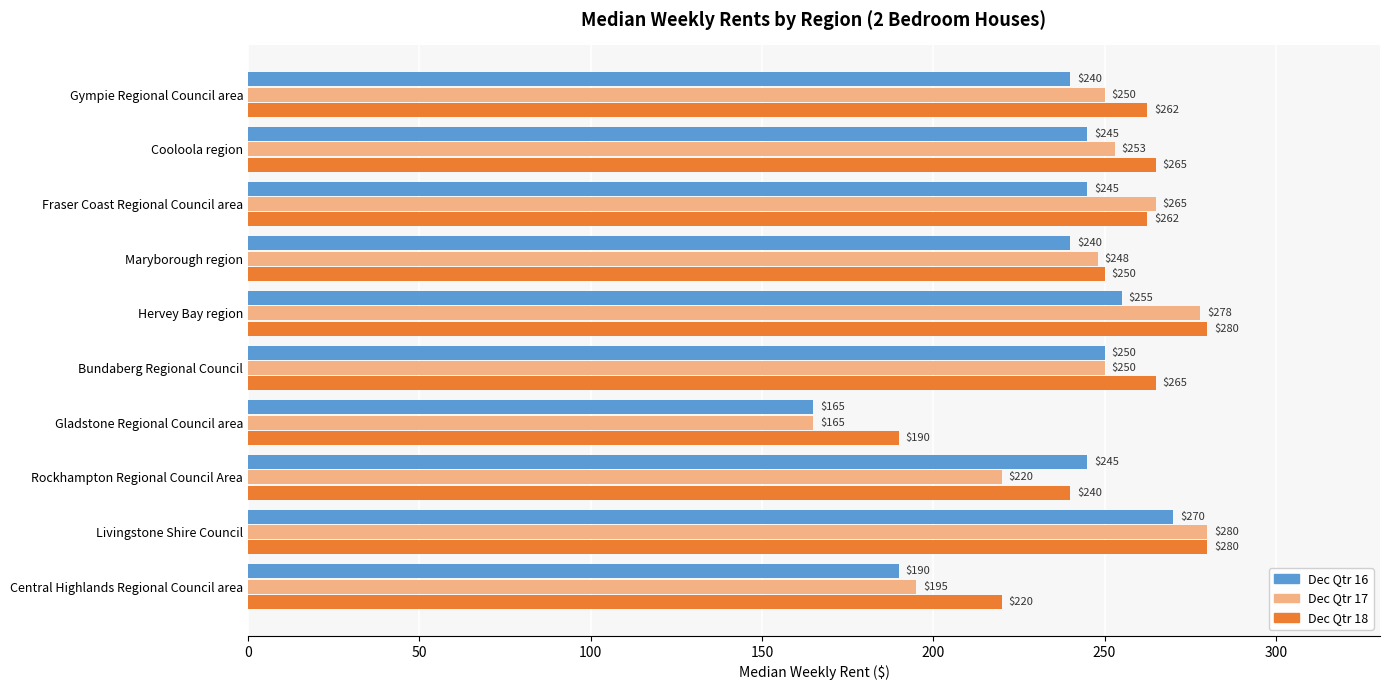

What are all the series names shown in the legend?

Dec Qtr 16, Dec Qtr 17, Dec Qtr 18